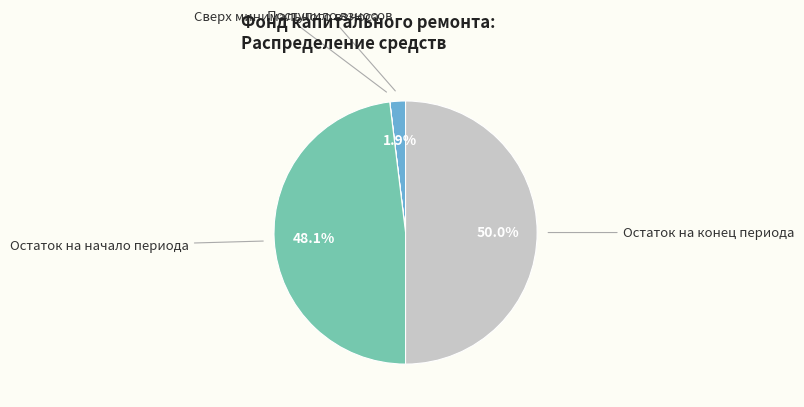

Is there any slice that represents more than half of the pie?

No